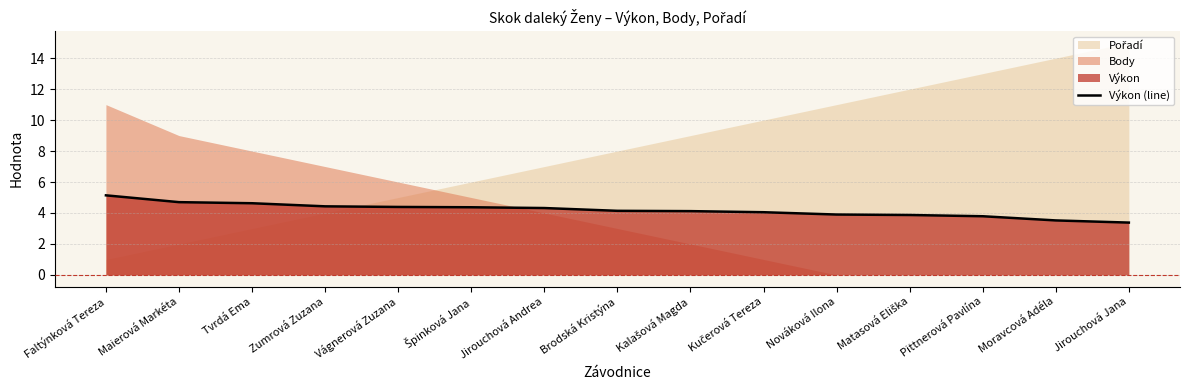

Reading left to right, extract all data points from this chart.

5.1	4.7	4.6	4.4	4.4	4.4	4.3	4.1	4.1	4.0	3.9	3.9	3.8	3.5	3.4